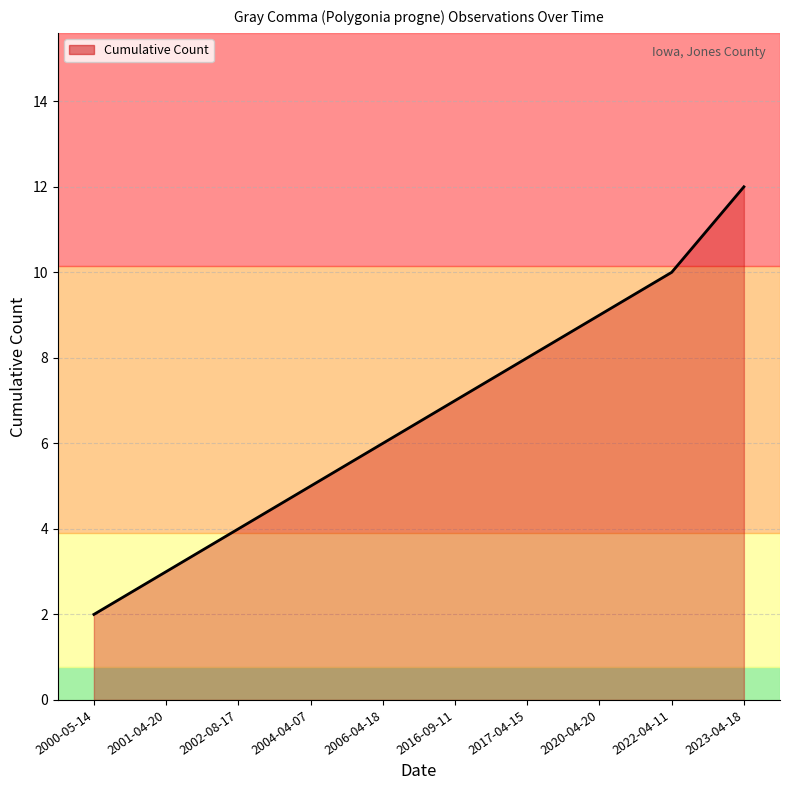

At which label is the value closest to 7?

2016-09-11